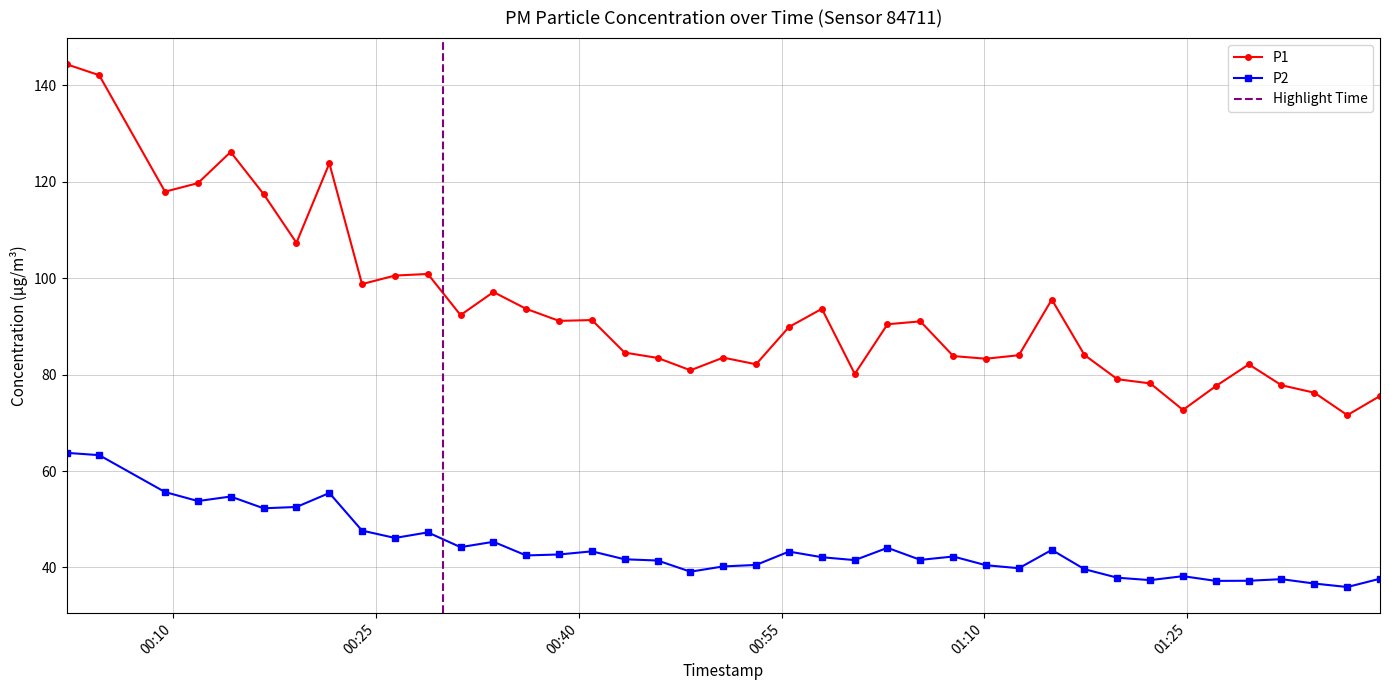

What is the label of the 39th point from the right?

2024-02-21T00:04:33